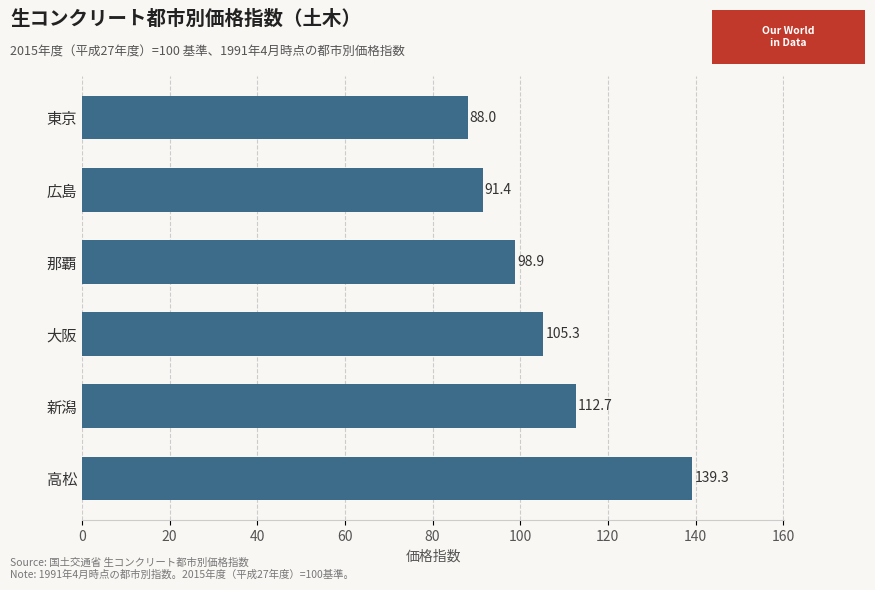

The value at 新潟 is 112.7. True or false?

True